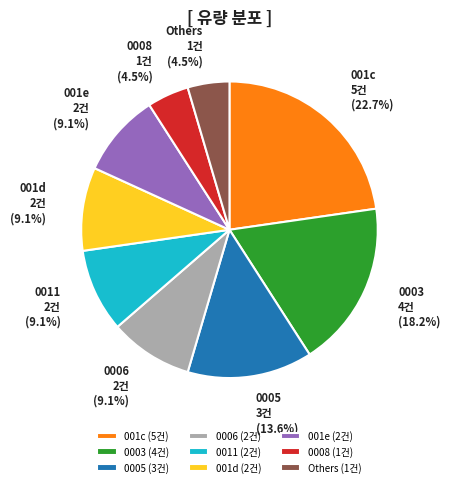

To the nearest percent, what is the average slice percentage?

11%